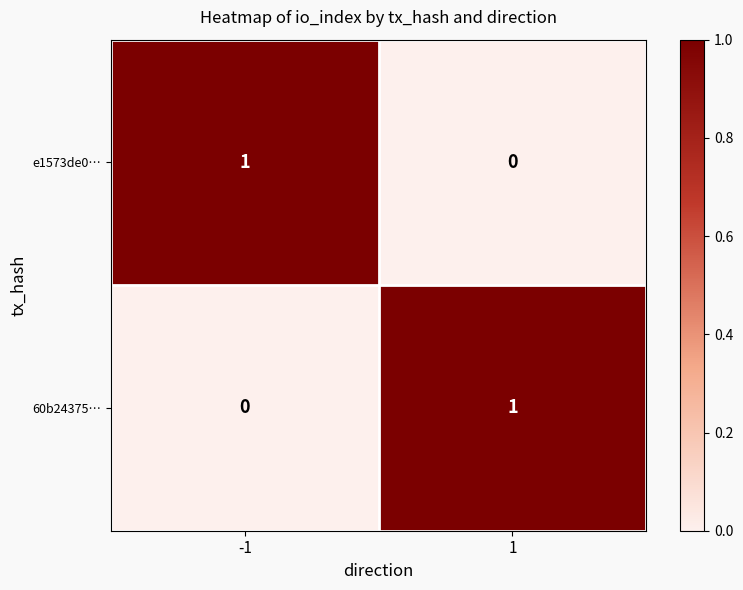

Is the value of e1573de0… at 1 greater than the value of 60b24375… at 1?

No